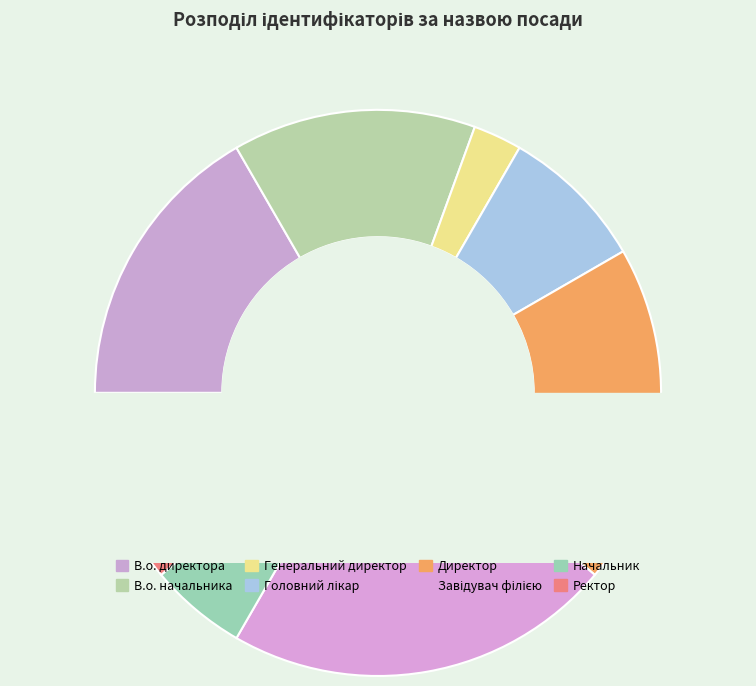

Is there any slice that represents more than half of the pie?

No